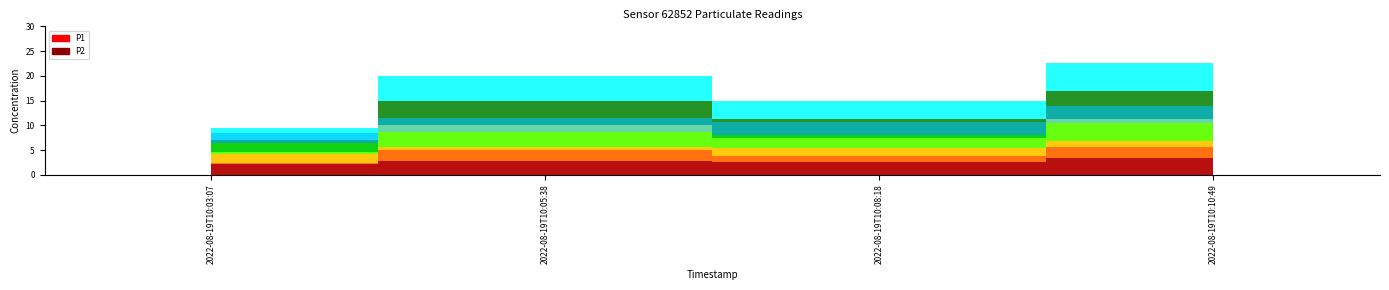

Which series has the widest spread of values?

P1